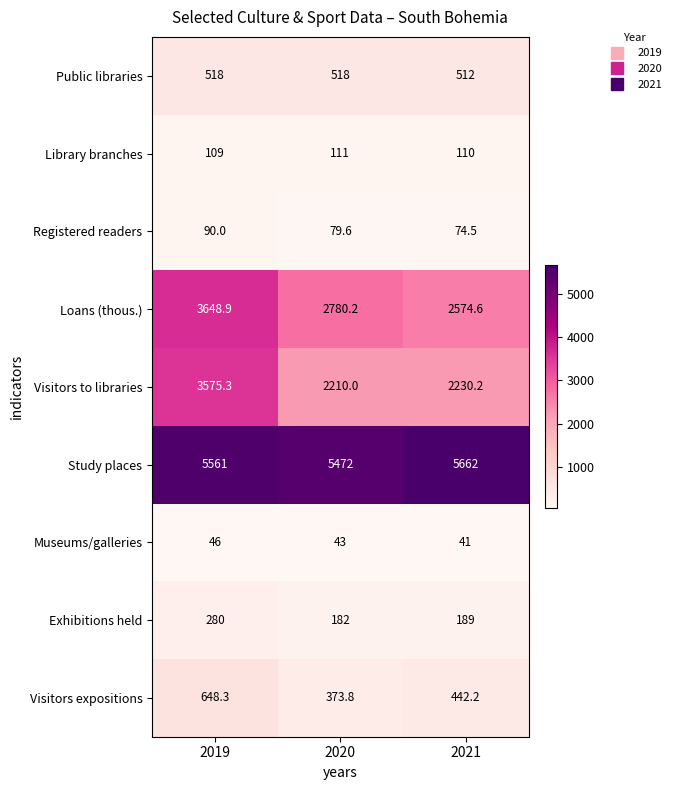

Reading right to left, list all the values displayed in this chart.

Public libraries: 2021=512.0	2020=518.0	2019=518.0
Library branches: 2021=110.0	2020=111.0	2019=109.0
Registered readers: 2021=74.5	2020=79.6	2019=90.0
Loans (thous.): 2021=2574.6	2020=2780.2	2019=3648.9
Visitors to libraries: 2021=2230.2	2020=2210.0	2019=3575.3
Study places: 2021=5662.0	2020=5472.0	2019=5561.0
Museums/galleries: 2021=41.0	2020=43.0	2019=46.0
Exhibitions held: 2021=189.0	2020=182.0	2019=280.0
Visitors expositions: 2021=442.2	2020=373.8	2019=648.3